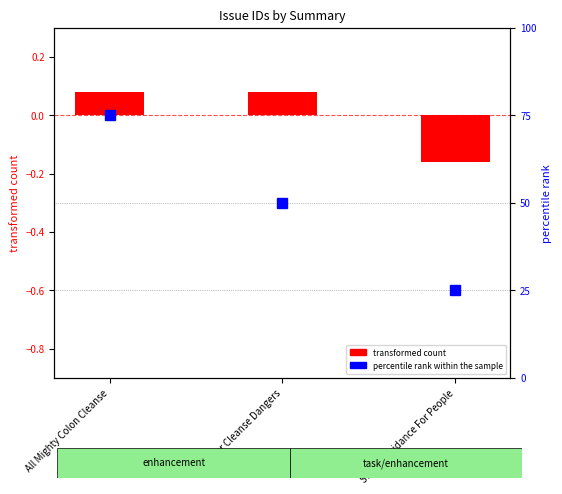

Which has a higher value, All Mighty Colon Cleanse or Strong Guidance For People?

All Mighty Colon Cleanse